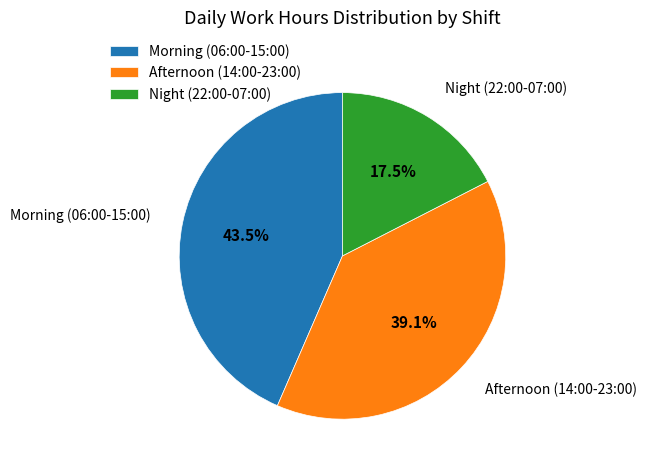

Between Afternoon (14:00-23:00) and Morning (06:00-15:00), which is larger?

Morning (06:00-15:00)